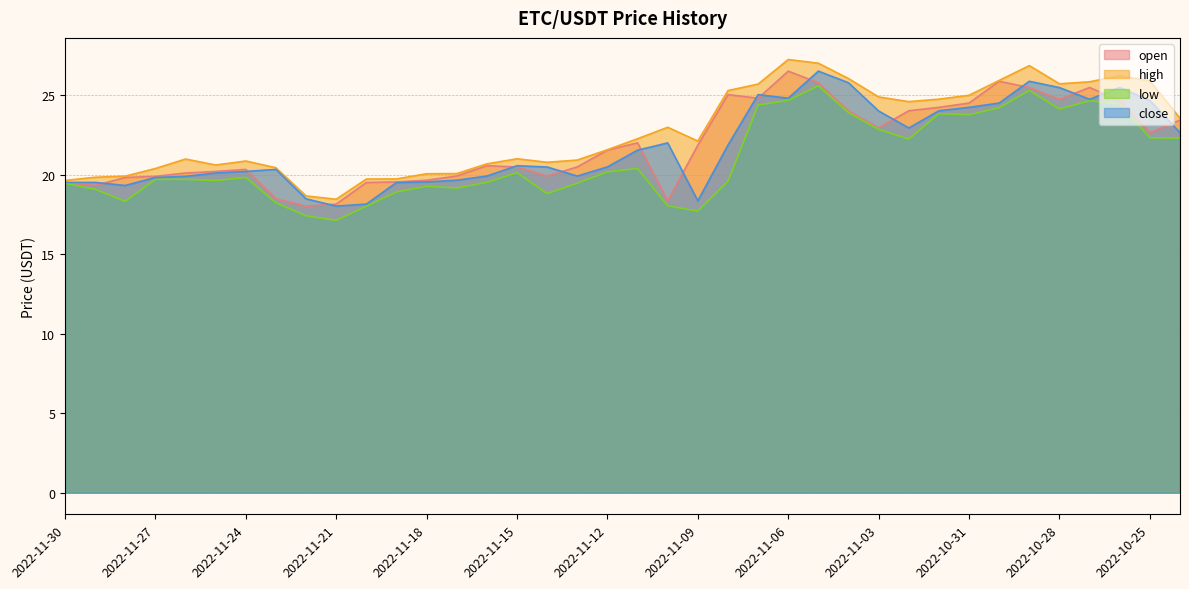

At which category does low reach its first local valley?

2022-11-28